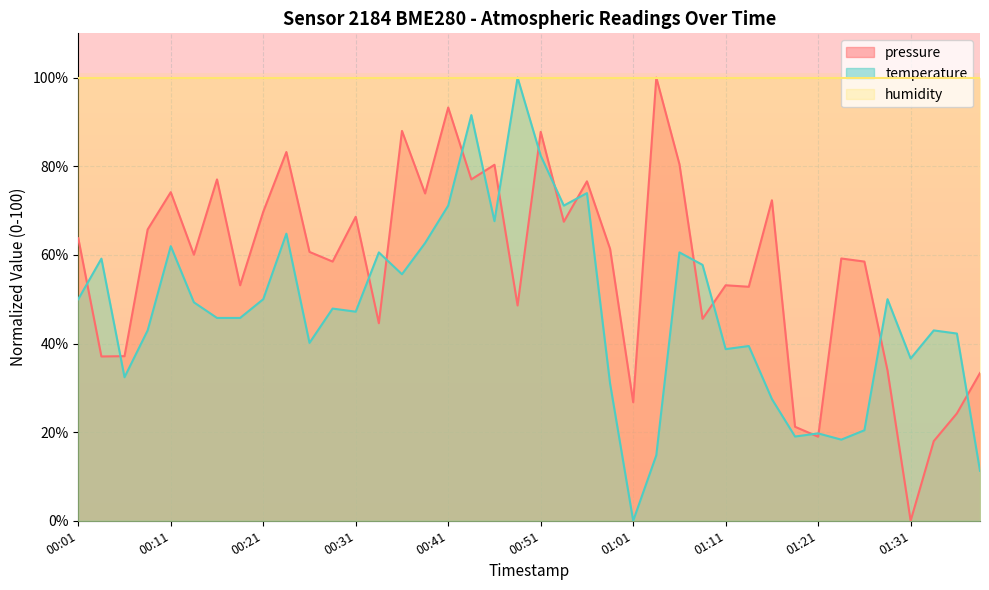

Which has a higher value, 00:11 or 00:46?

00:46